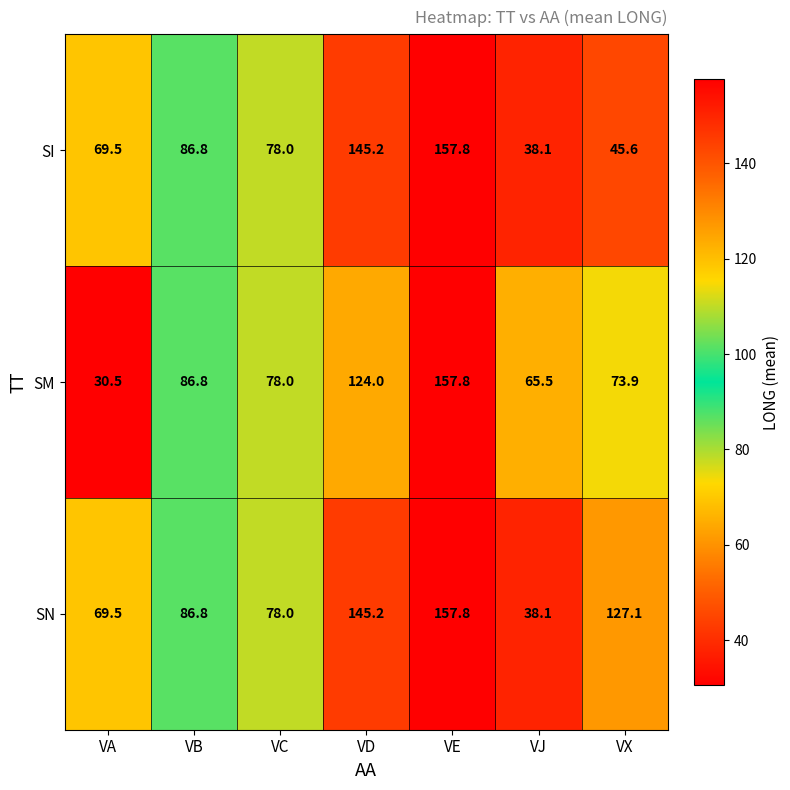

Is it true that SN equals 24.5 at VJ?

False